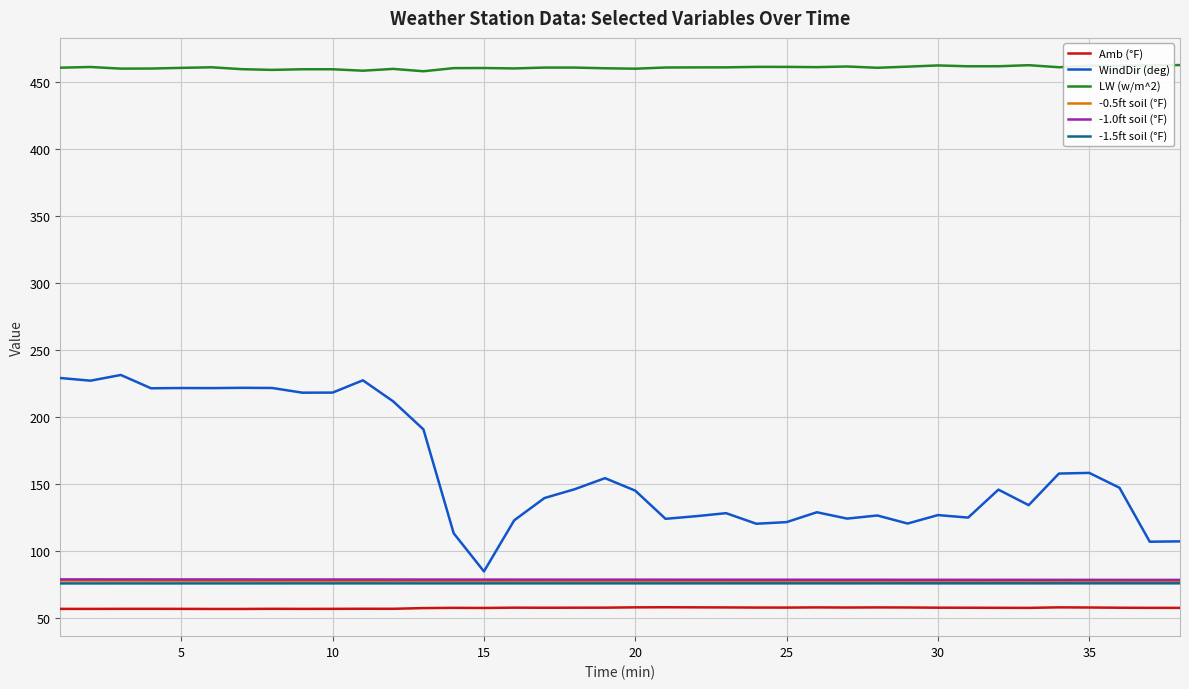

Which series has the largest range (max minus min)?

WindDir (deg)